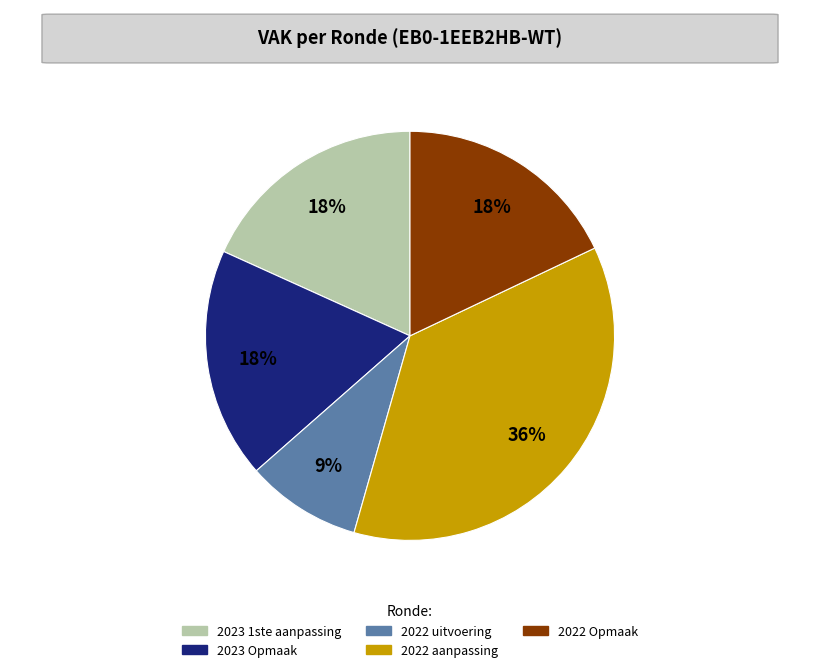

To the nearest percent, what percentage of the pie is 2023 1ste aanpassing?

18%